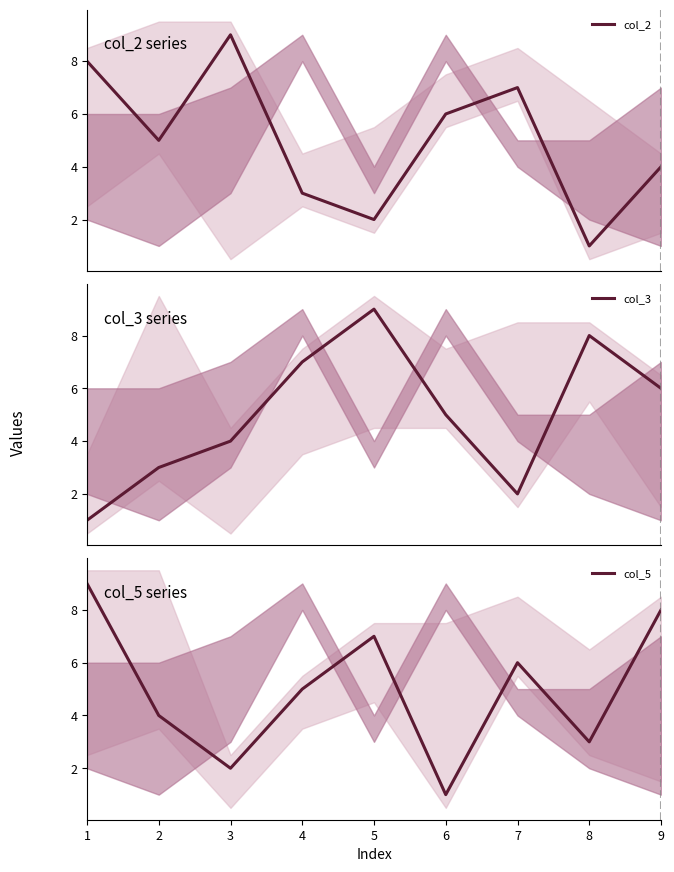

What is the value of the col_3 point at the 5th from the left?

9